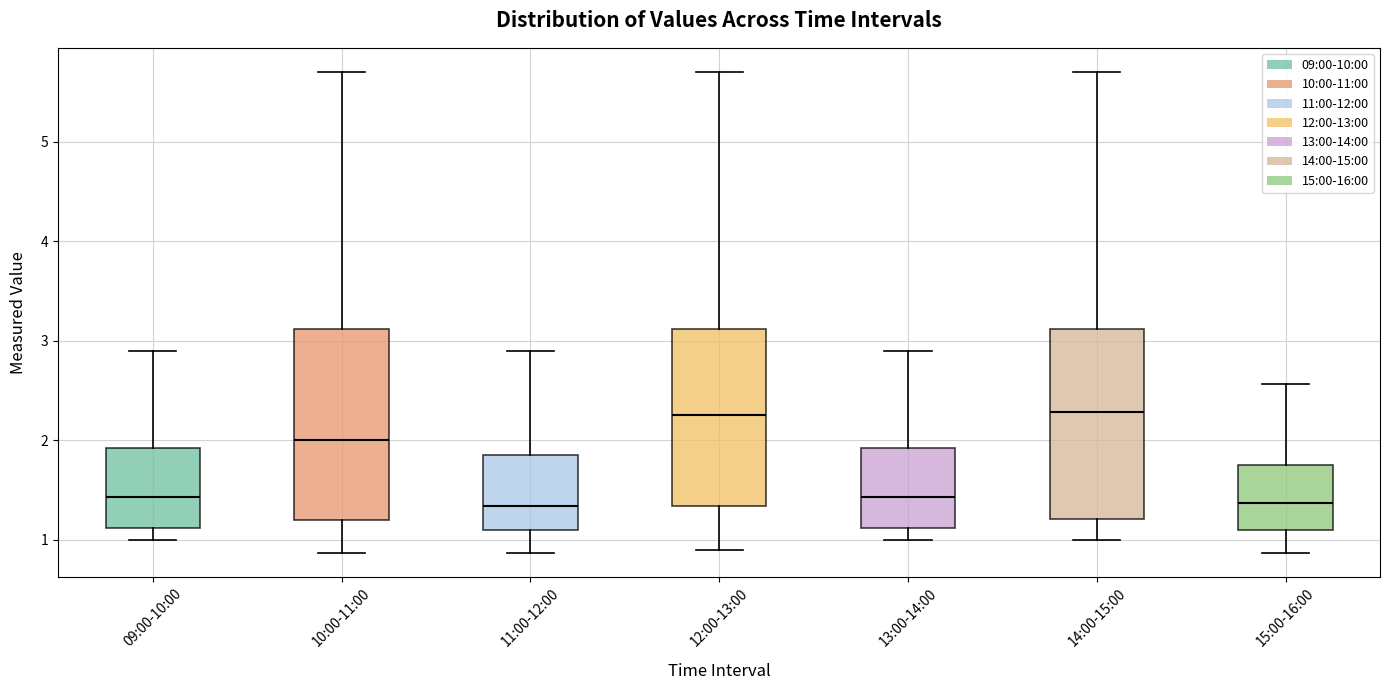

Where is the lower edge of the box for 12:00-13:00 on the y-axis? The values are not printed on the chart, so give them approximately, as read against the axis.

1.3